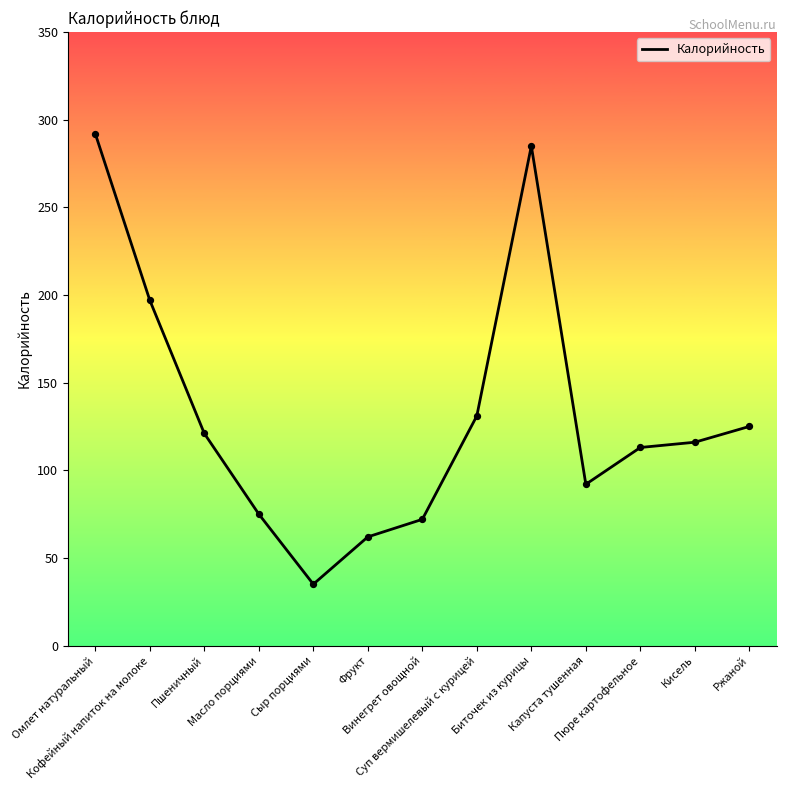

Approximately how many times larger is the value at Пшеничный compared to Капуста тушенная?

1.3